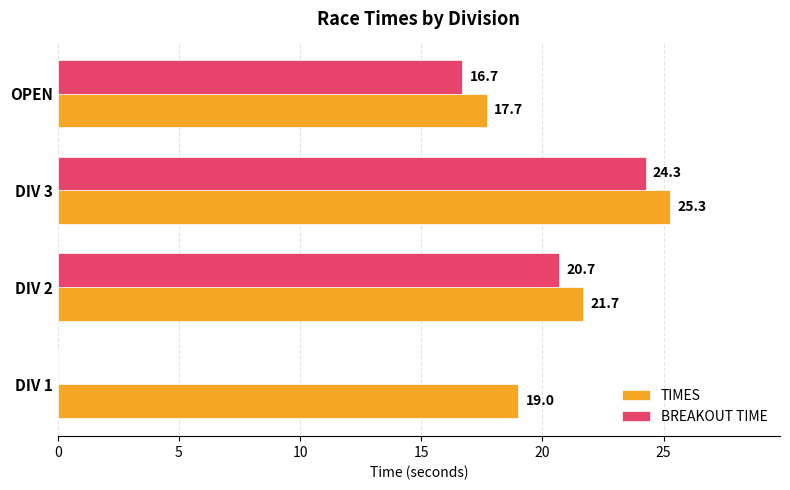

The value of BREAKOUT TIME at OPEN is 16.7. True or false?

True